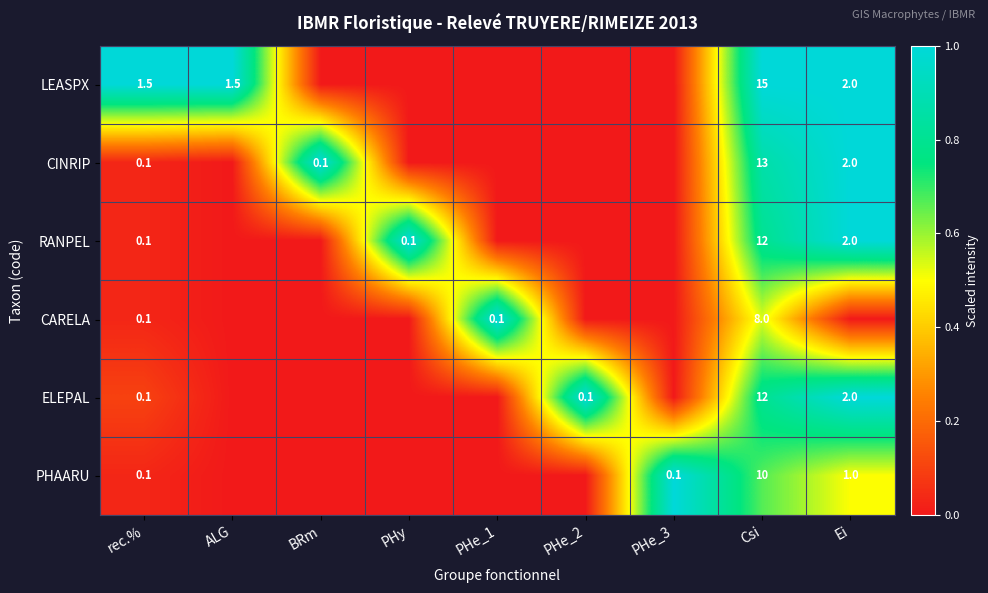

What is the difference between the PHAARU values at Ei and PHe_3?

0.9